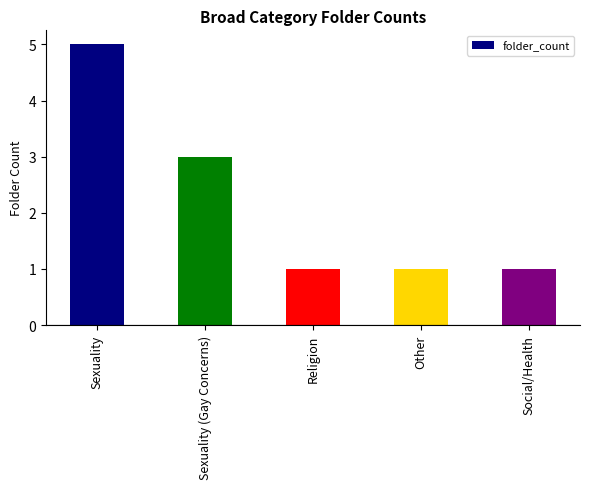

What is the ratio of the value at Sexuality to the value at Sexuality (Gay Concerns)?

1.7